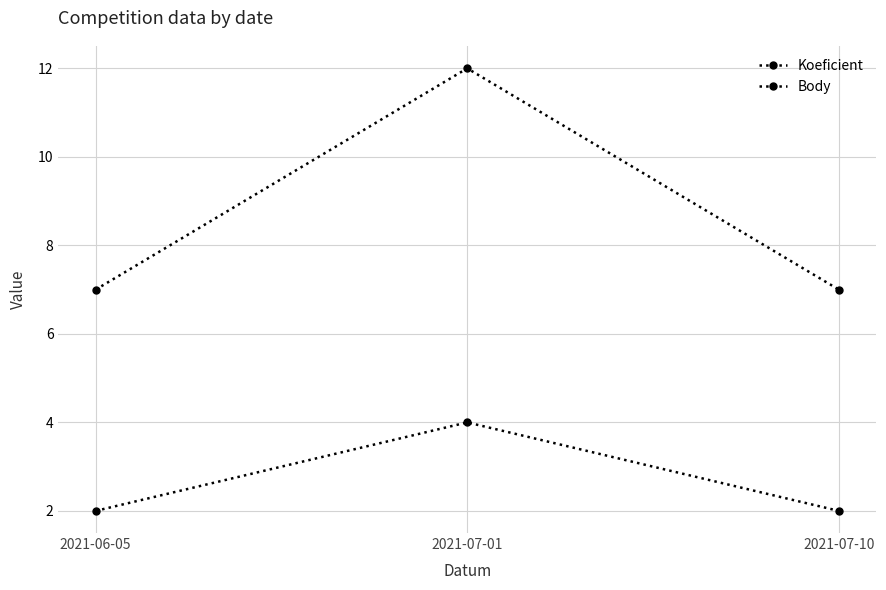

Is the value of Body at 2021-06-05 greater than the value of Koeficient at 2021-07-10?

No